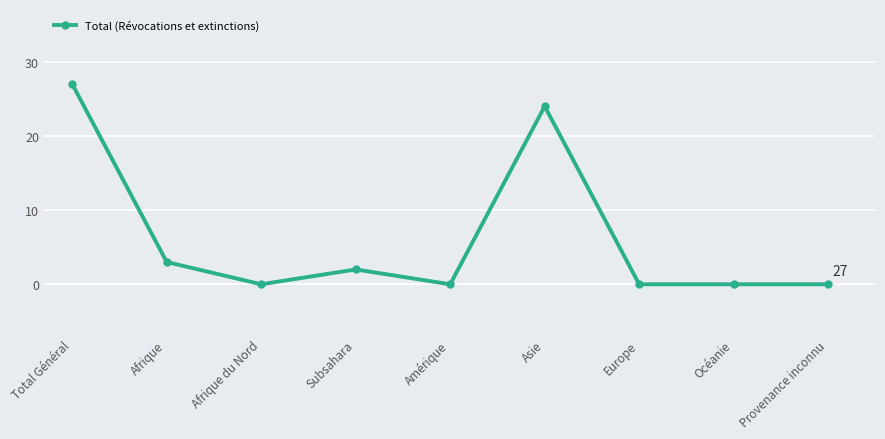

What is the sum of the values at Total Général and Asie?

51